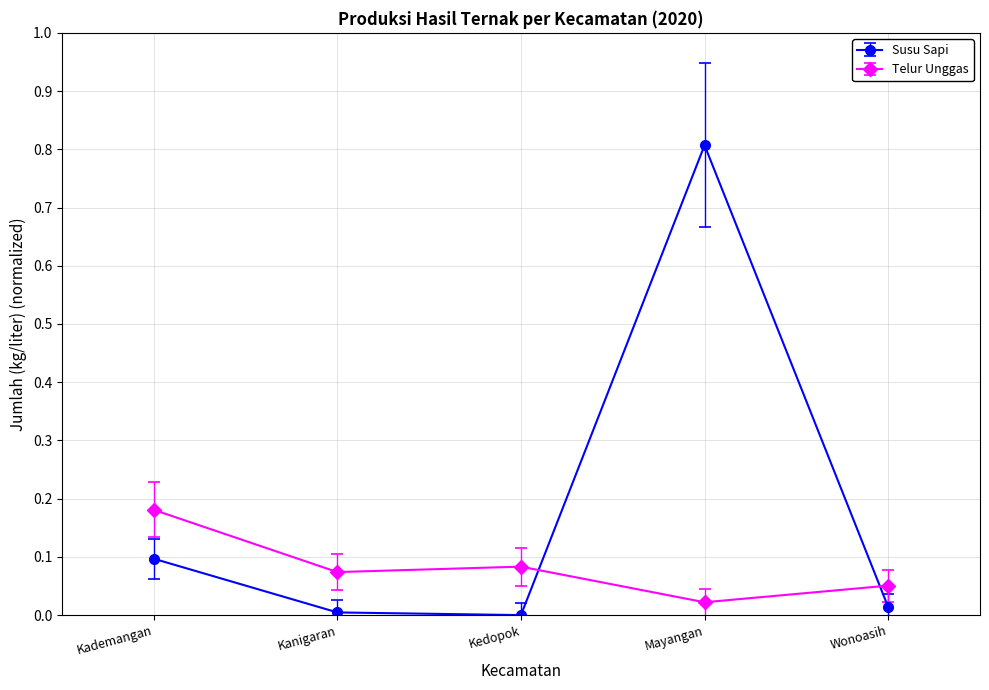

How many interior local peaks does the Susu Sapi series have?

1